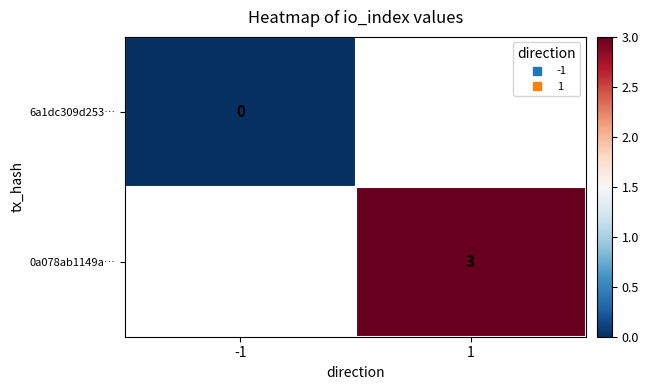

Is the value of 6a1dc309d253… at 1 greater than the value of 0a078ab1149a… at 1?

No